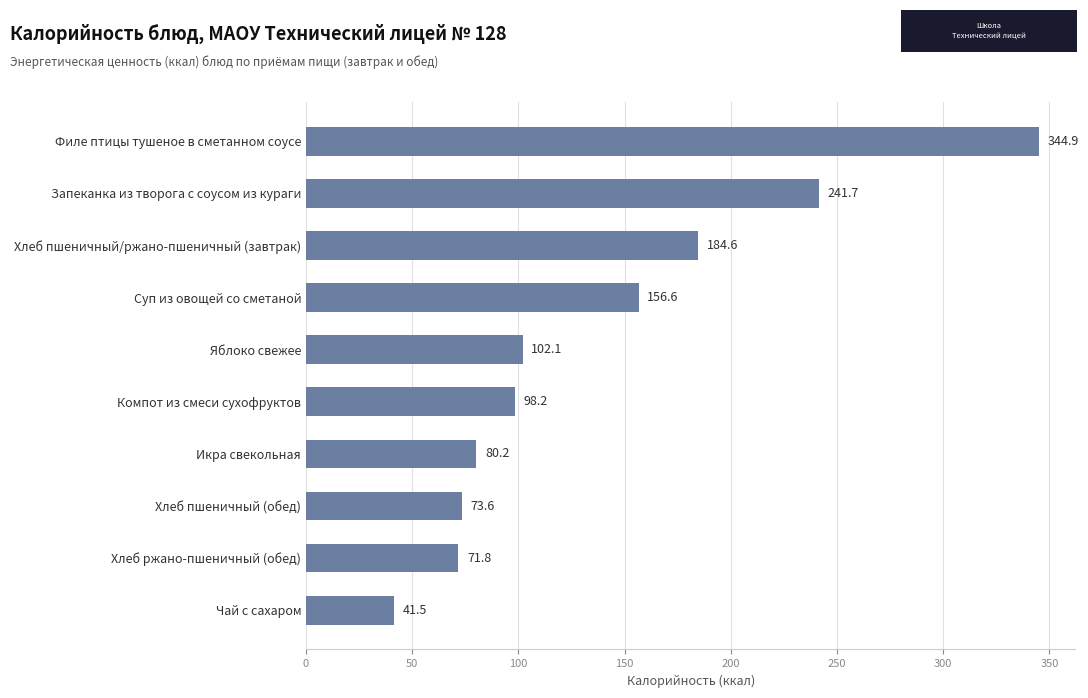

What is the label of the 6th bar from the bottom?

Яблоко свежее